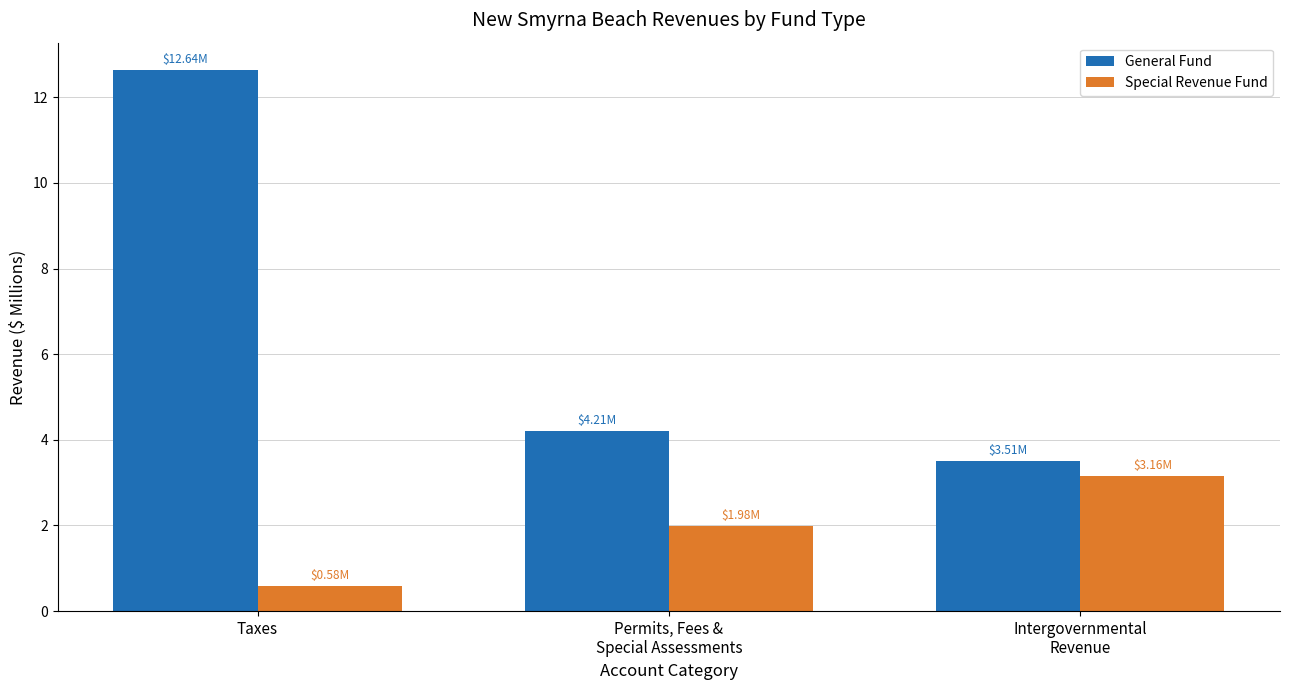

How many bars are there in total?

6